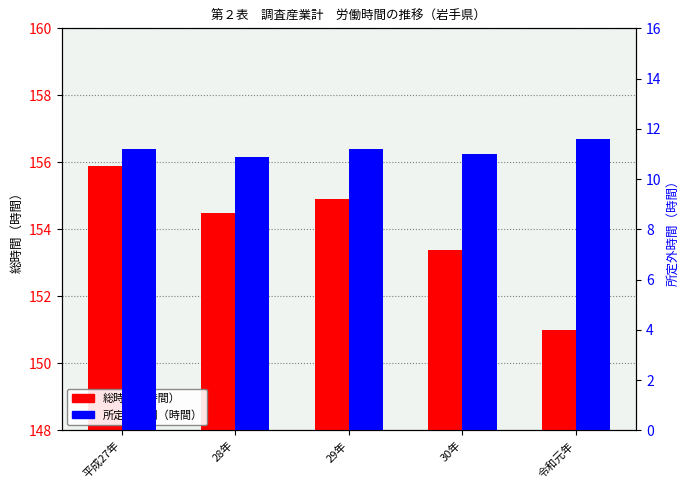

True or false: 岩手県_総時間 has a value of 155.9 at 平成27年.

True